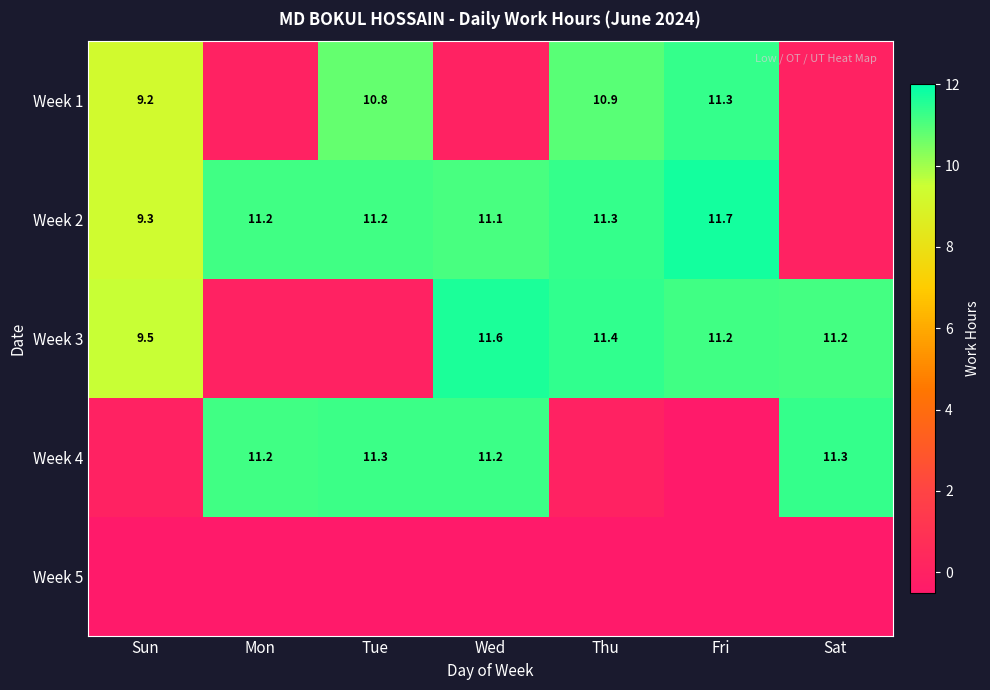

True or false: Week 3 has a value of 11.4 at Thu.

True